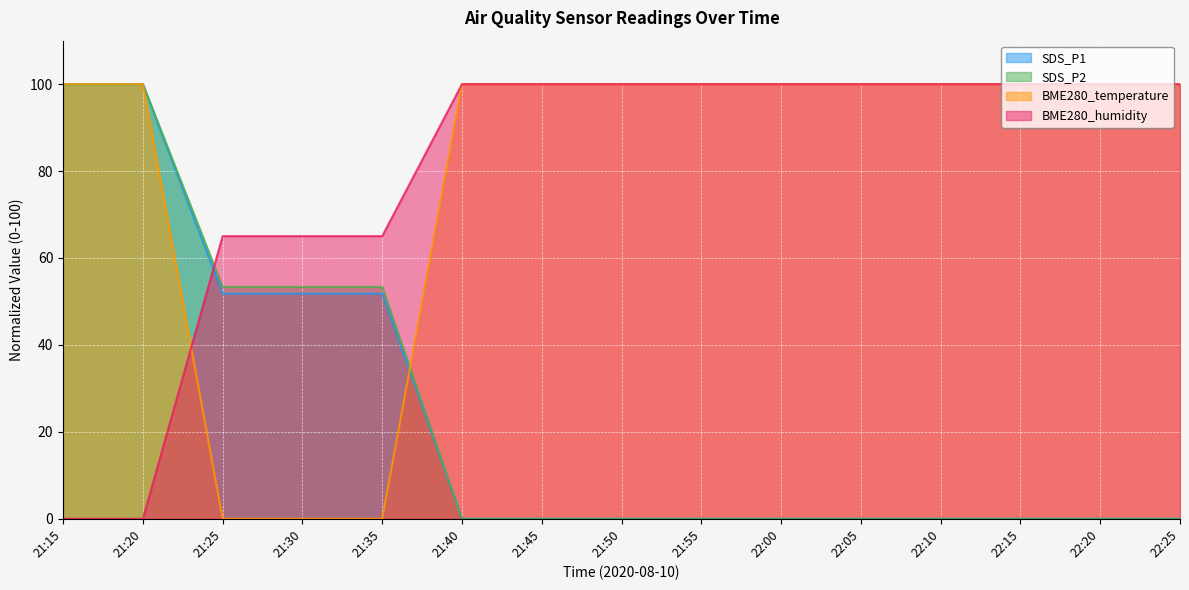

What is the spread (max minus min) of values at 22:05?

100.0